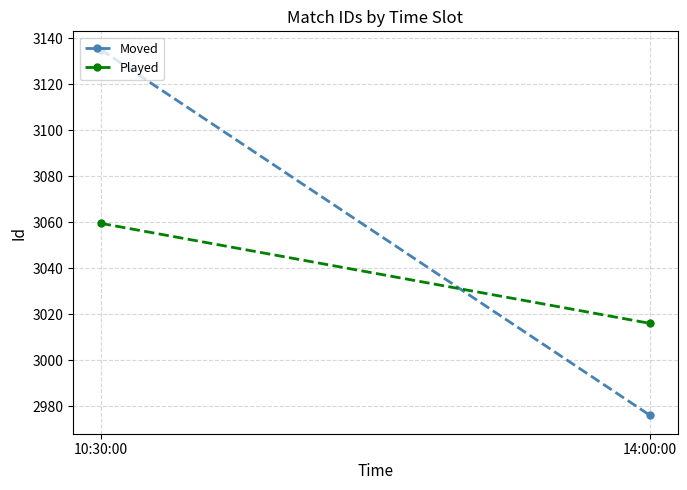

Reading left to right, list all the values displayed in this chart.

Moved: 3135.0	2976.0
Played: 3059.5	3016.0